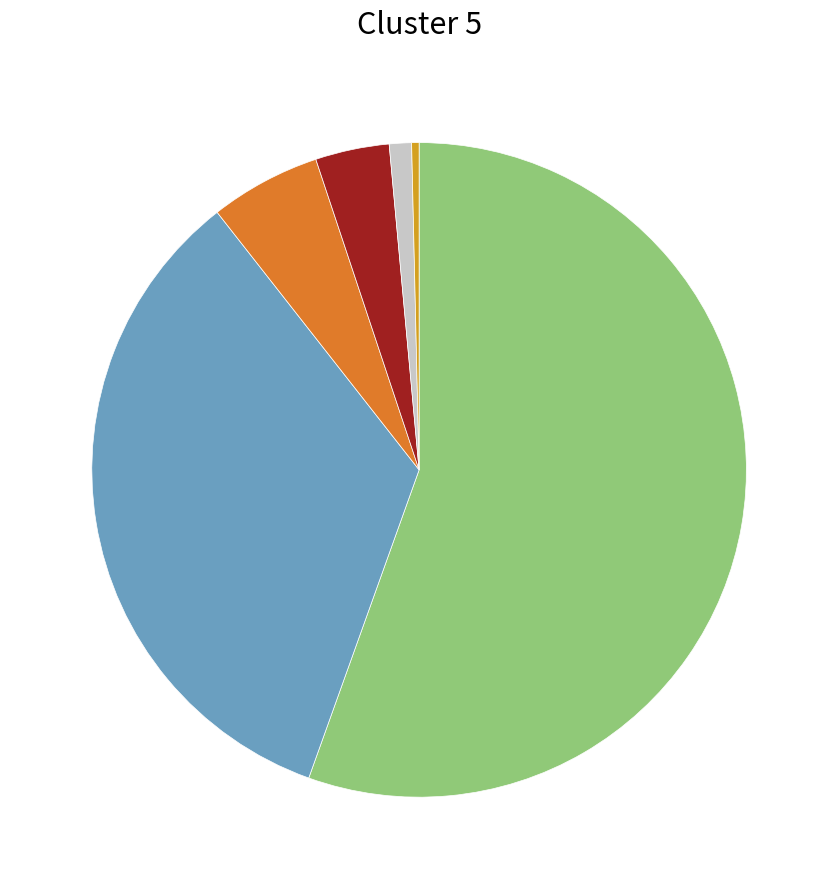

Does any single category account for the majority?

Yes